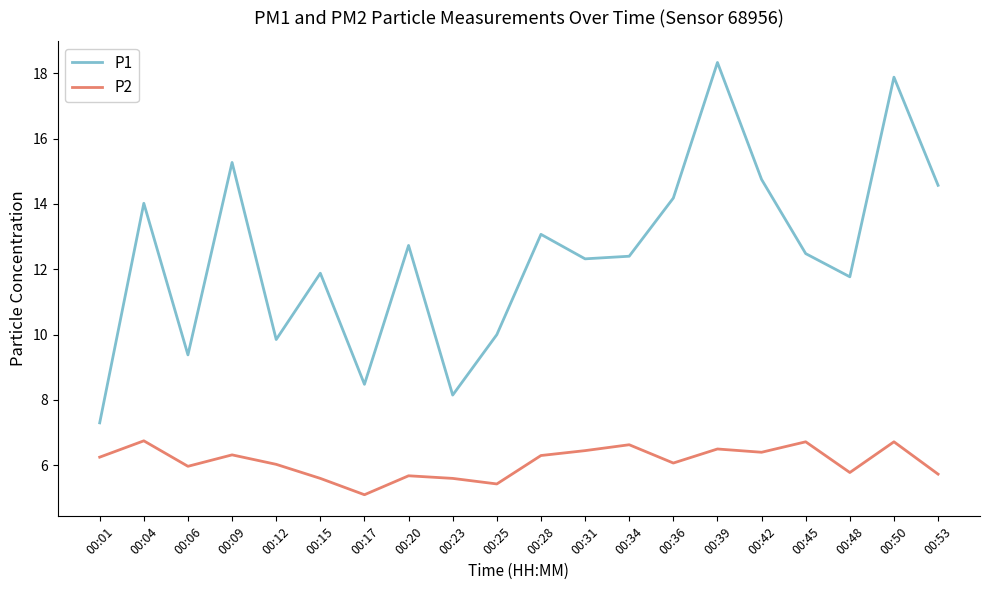

True or false: P1 and P2 intersect in this chart.

False